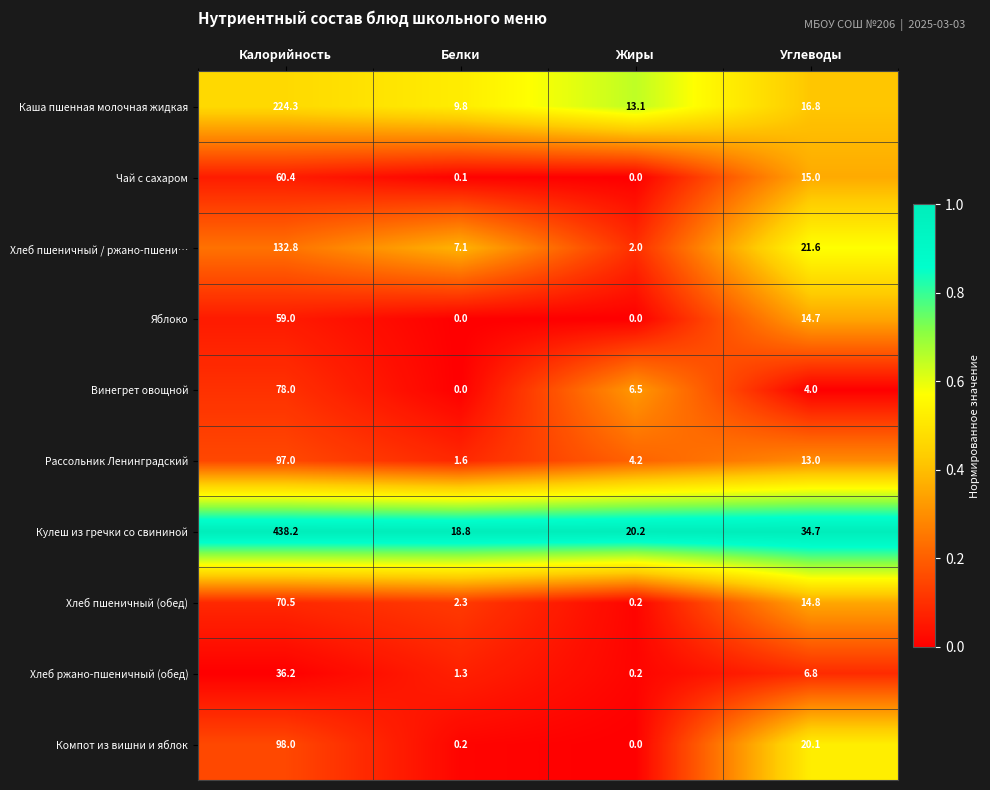

At which category is the sum across all series the highest?

Калорийность